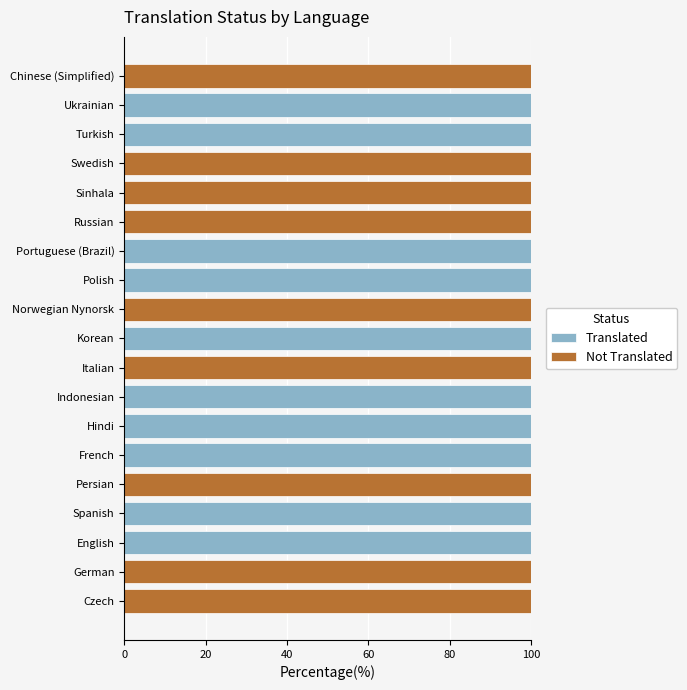

What is the sum of all Translated values?

1000